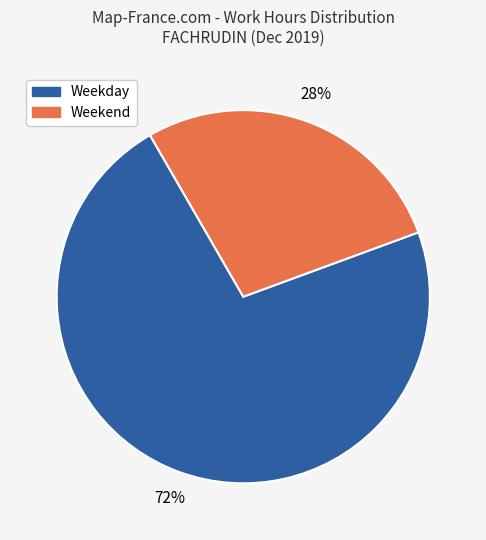

To the nearest percent, what is the average slice percentage?

50%